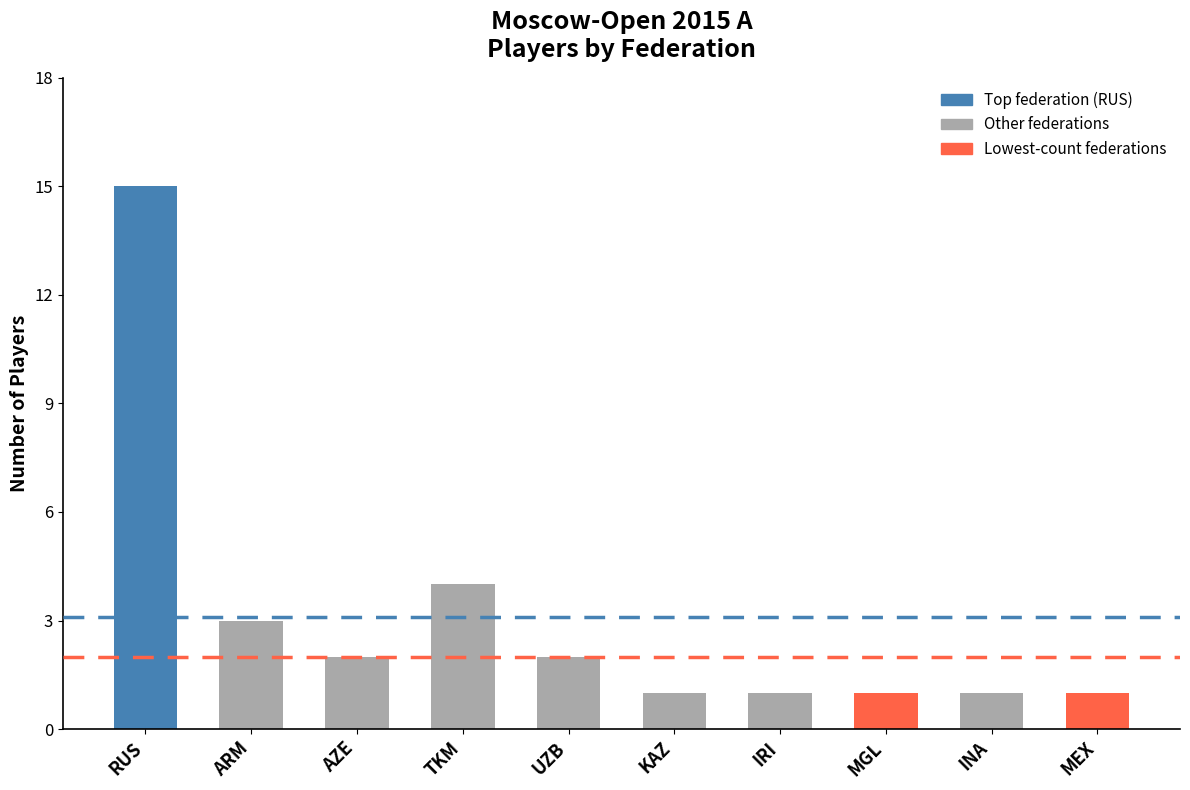

Reading left to right, transcribe all the data shown in this chart.

15	3	2	4	2	1	1	1	1	1